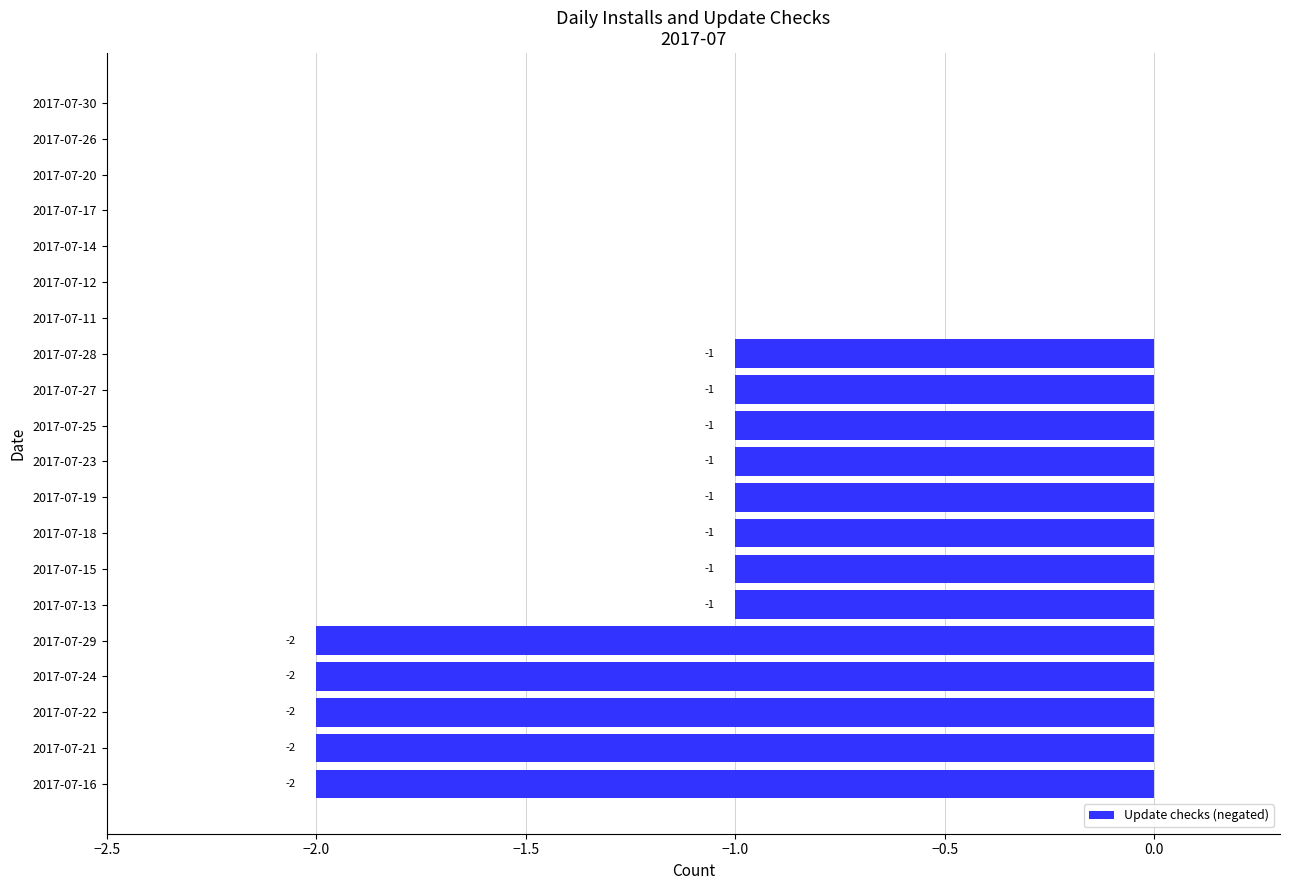

Reading bottom to top, list all the values displayed in this chart.

2017-07-16=-2	2017-07-21=-2	2017-07-22=-2	2017-07-24=-2	2017-07-29=-2	2017-07-13=-1	2017-07-15=-1	2017-07-18=-1	2017-07-19=-1	2017-07-23=-1	2017-07-25=-1	2017-07-27=-1	2017-07-28=-1	2017-07-11=0	2017-07-12=0	2017-07-14=0	2017-07-17=0	2017-07-20=0	2017-07-26=0	2017-07-30=0